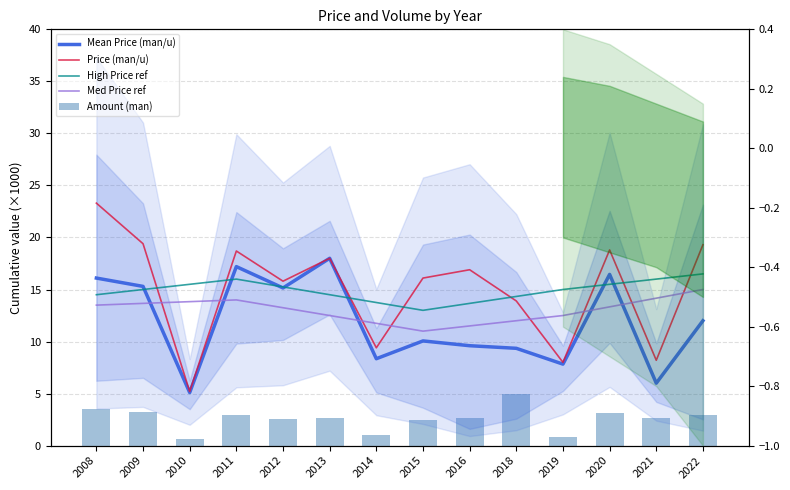

Between 2009 and 2010, which series saw the biggest shift?

Price (man/u)